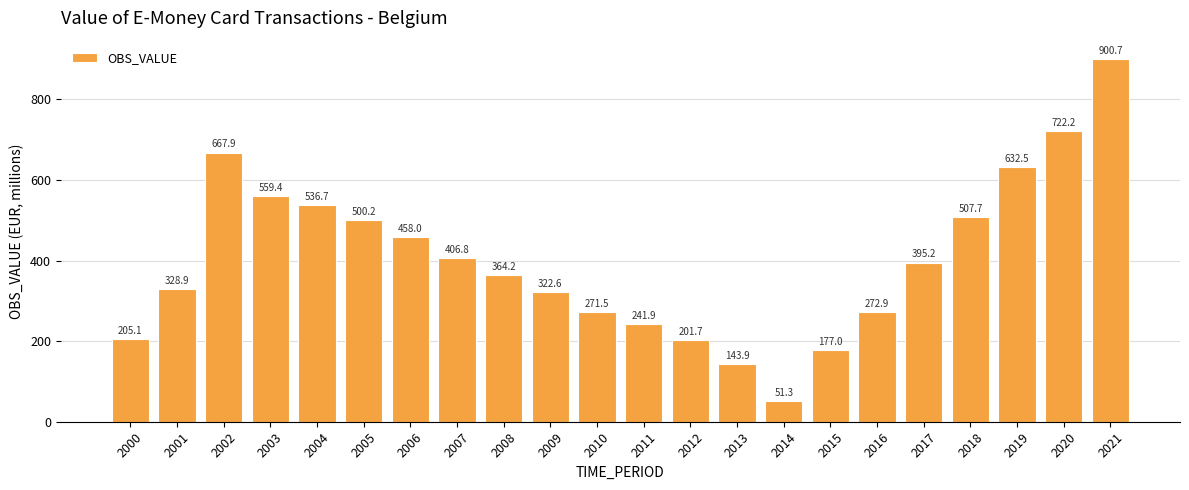

Which category has the lowest value across all series?

2014